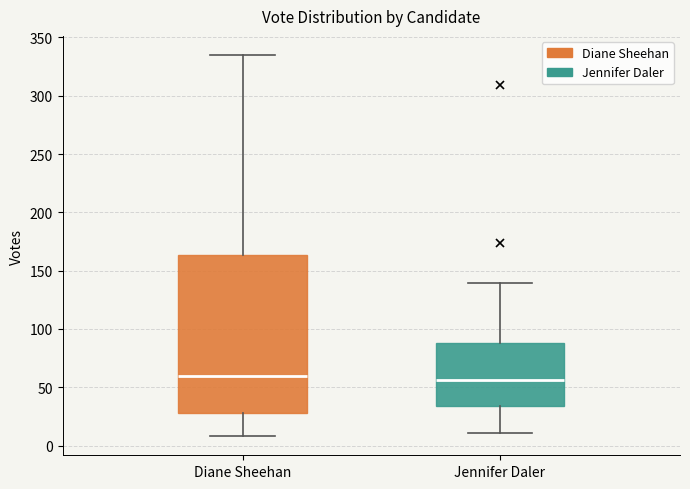

Reading left to right, transcribe this box plot: for each box, give where its median line is, the range the box spans, and where its two whiskers end, as read against the y-axis. The values are not printed on the chart, so give them approximately, as read against the axis.

Diane Sheehan: median 60, box 30 to 165, whiskers 10 to 335
Jennifer Daler: median 55, box 35 to 90, whiskers 10 to 140